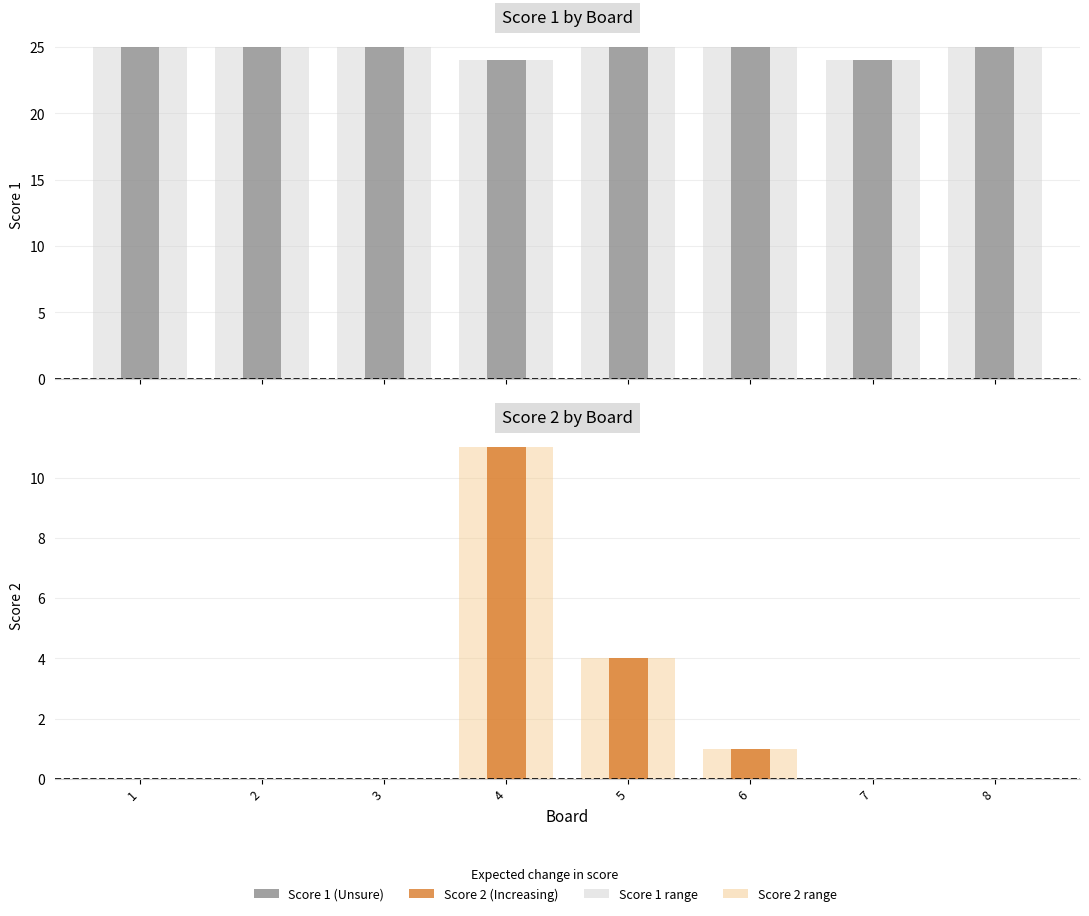

What are all the series names shown in the legend?

Score 1, Score 2